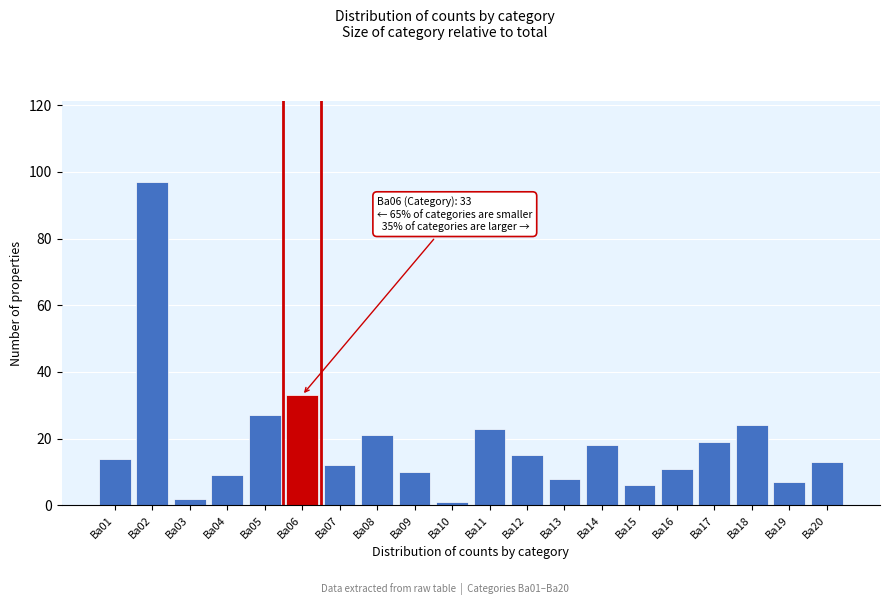

Reading right to left, extract all data points from this chart.

13	7	24	19	11	6	18	8	15	23	1	10	21	12	33	27	9	2	97	14